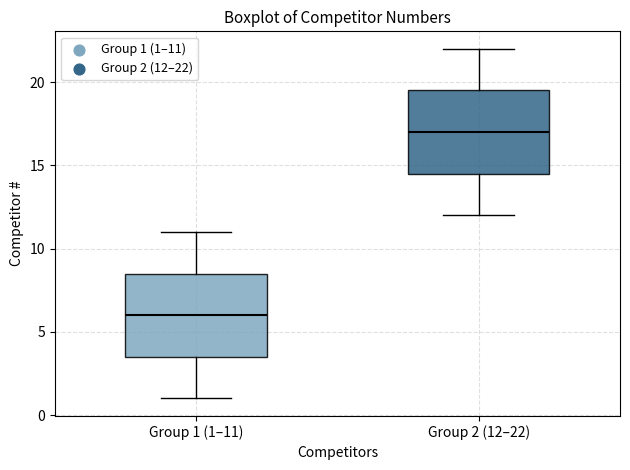

Reading left to right, read every box against the y-axis: the position of its median line, the range the box covers, and the ends of its whiskers. The values are not printed on the chart, so give them approximately, as read against the axis.

Group 1 (1–11): median 6.0, box 3.5 to 8.5, whiskers 1.0 to 11.0
Group 2 (12–22): median 17.0, box 14.5 to 19.5, whiskers 12.0 to 22.0